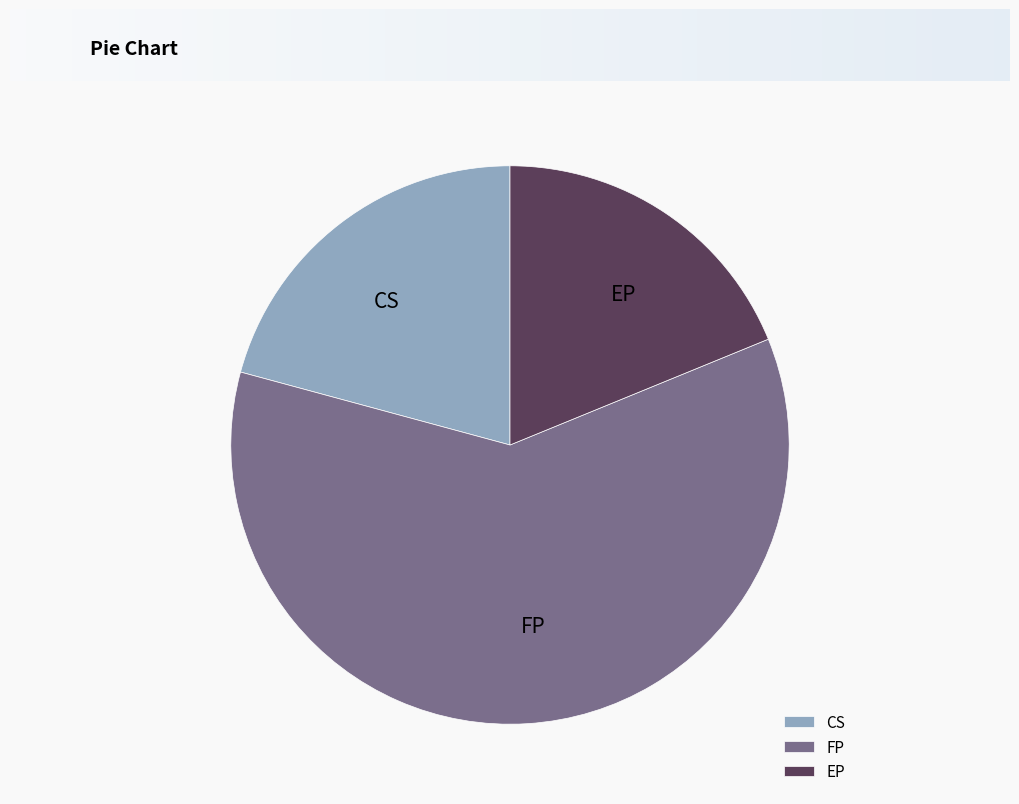

Is EP the majority of the pie?

No